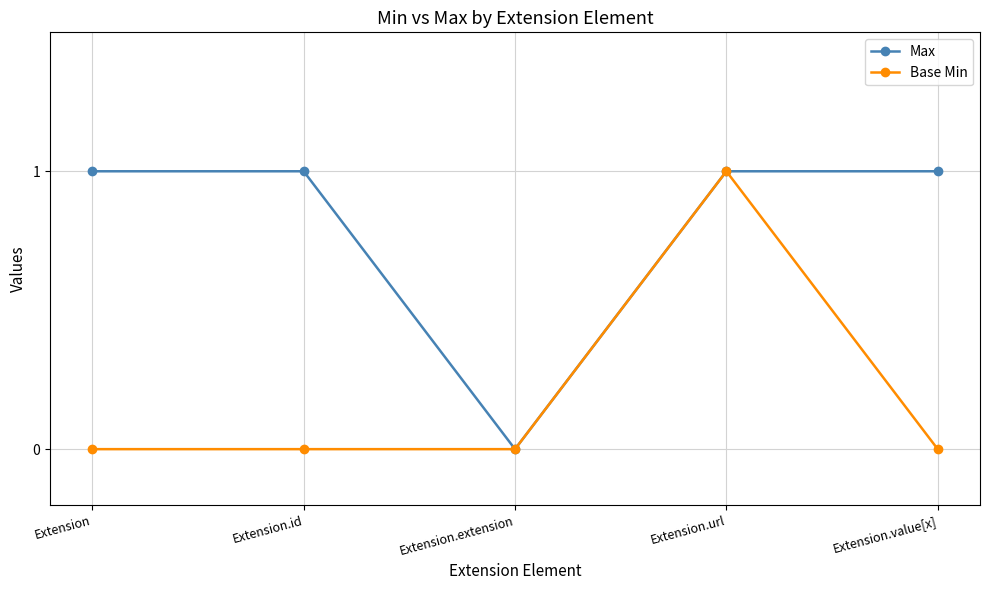

What position from the right is Extension.url?

2